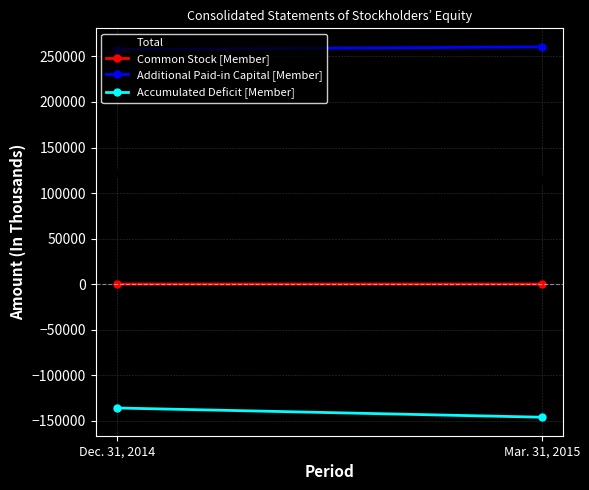

What is the label of the 2nd point from the left?

Mar. 31, 2015